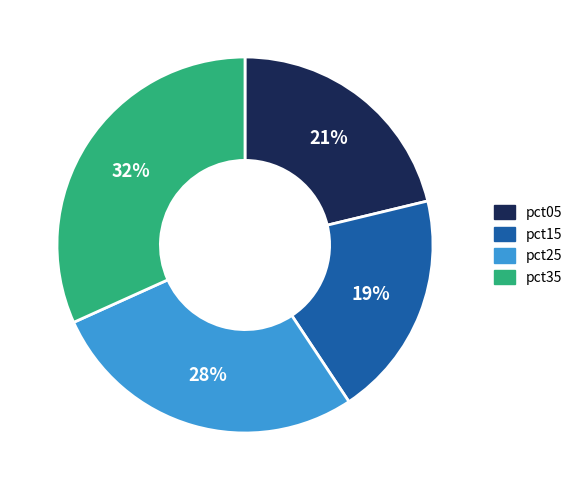

How many slices are in this pie chart?

4